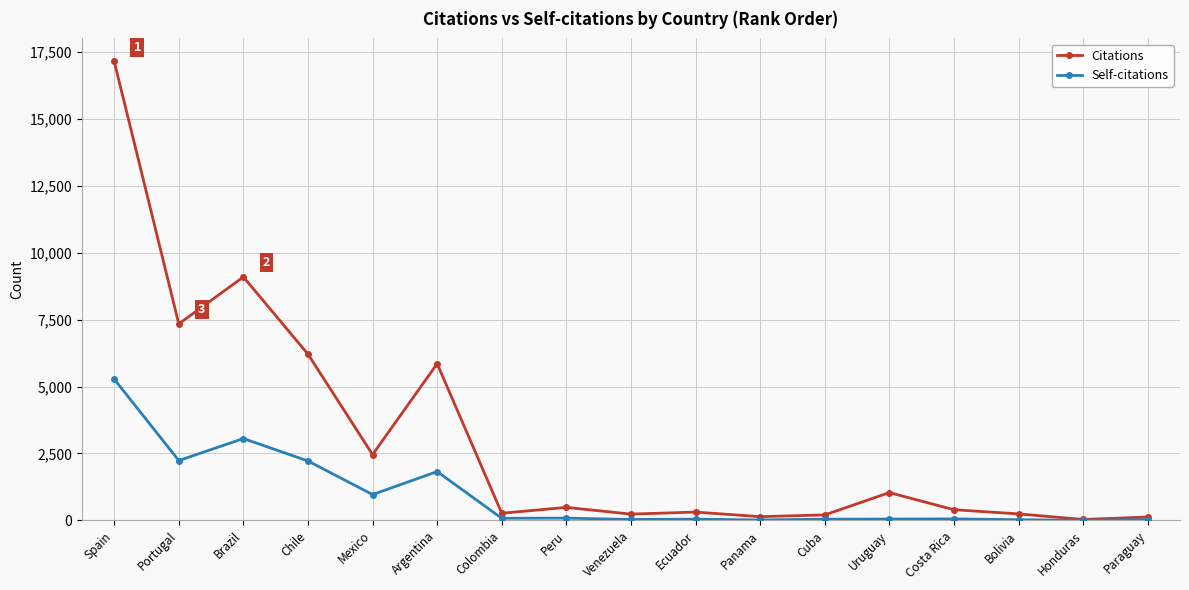

Rank the series by their maximum value, from lowest to highest.

Self-citations, Citations